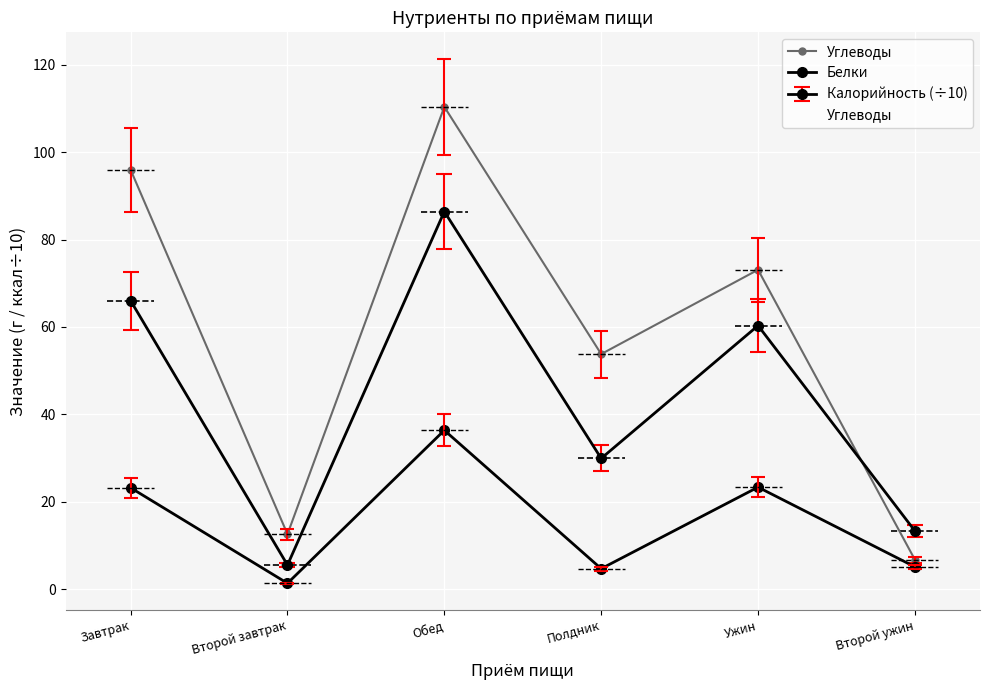

True or false: Углеводы and Белки cross at least once.

False